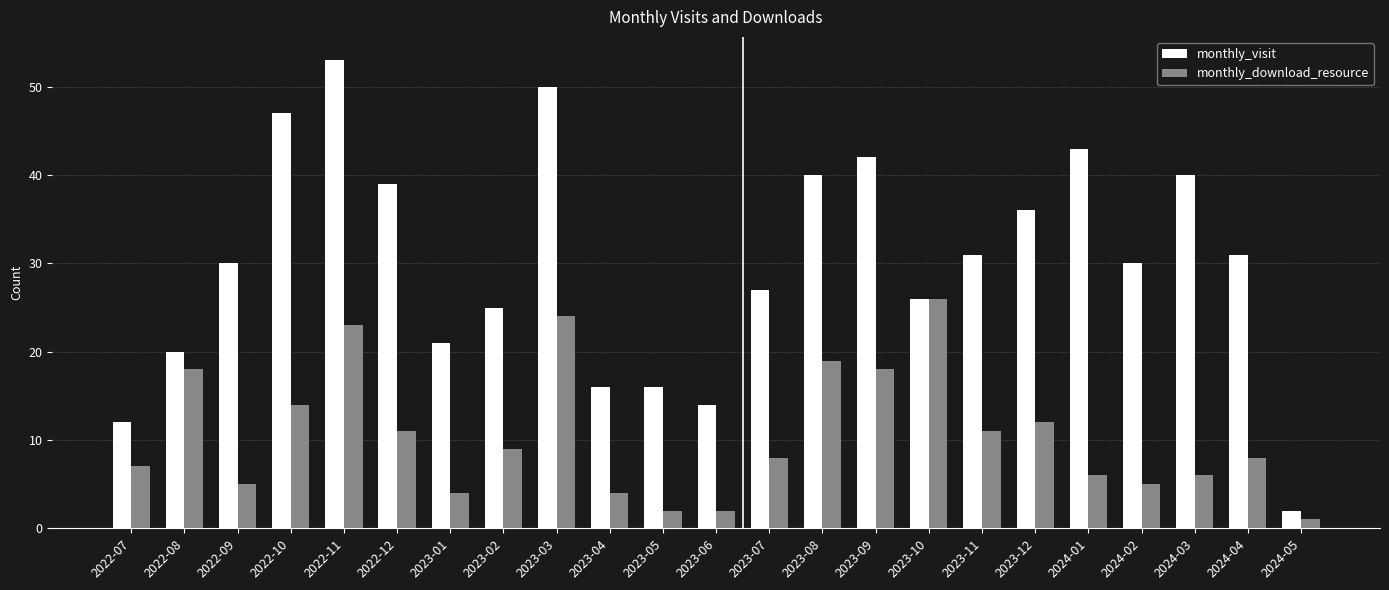

Which series has the largest range (max minus min)?

monthly_visit